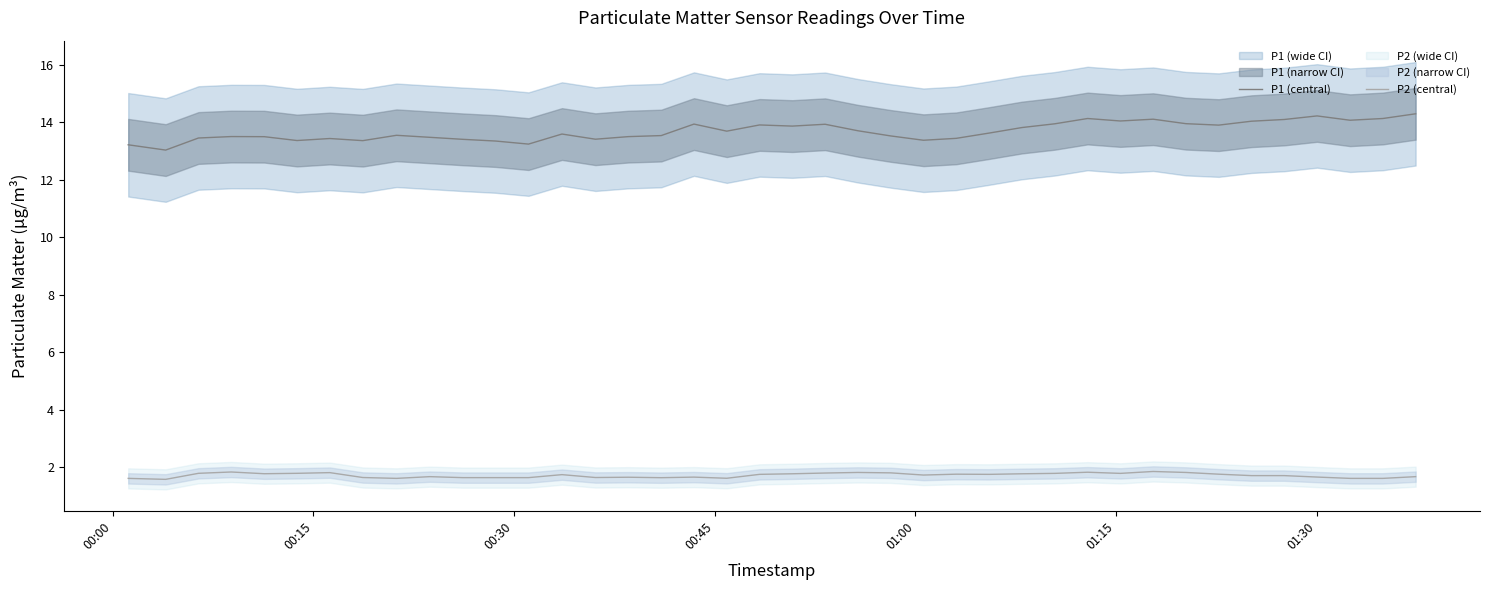

What is the minimum value for P1 (central)?

13.0